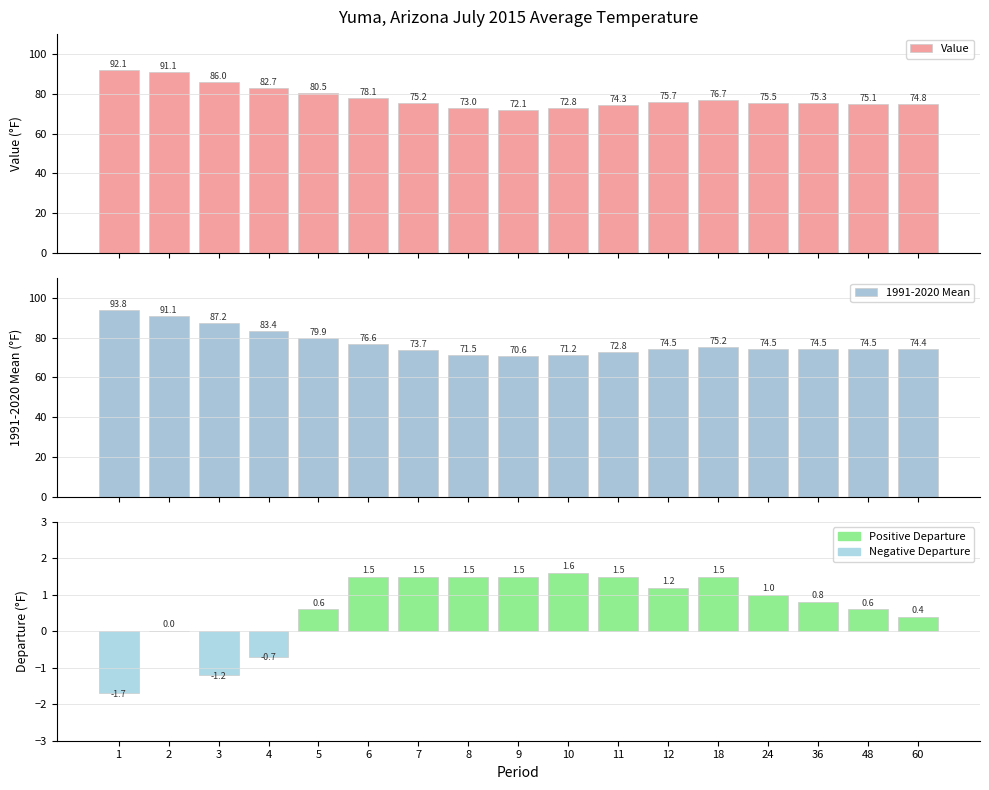

What are all the series names shown in the legend?

Value, 1991-2020 Mean, Departure